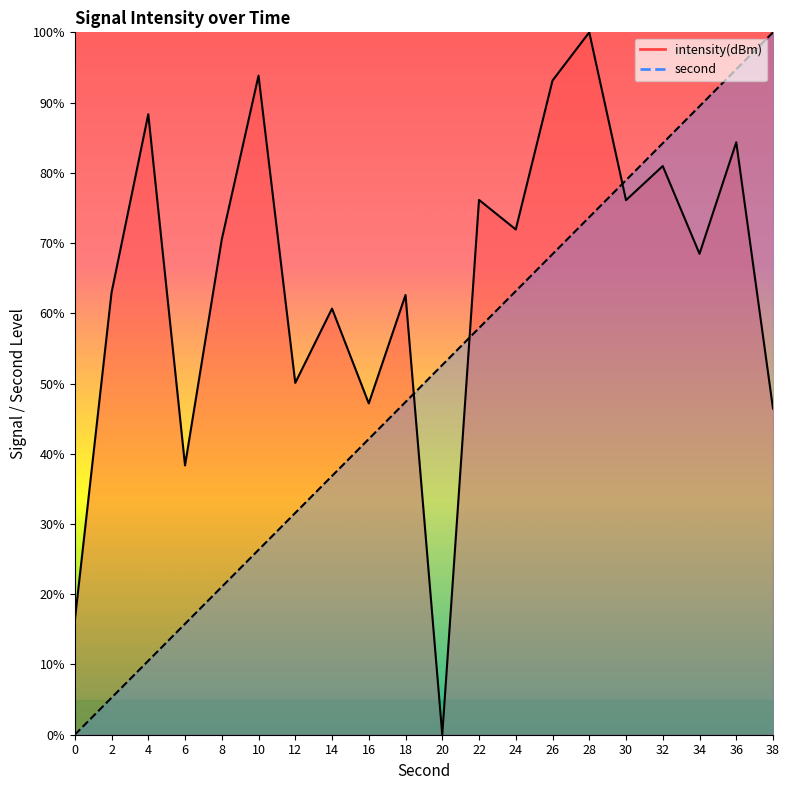

Reading left to right, transcribe all the data shown in this chart.

second: 0.0	5.3	10.5	15.8	21.1	26.3	31.6	36.8	42.1	47.4	52.6	57.9	63.2	68.4	73.7	78.9	84.2	89.5	94.7	100.0
intensity(dBm): 16.2	62.9	88.3	38.3	70.5	93.8	50.1	60.7	47.2	62.6	0.0	76.1	71.9	93.1	100.0	76.1	81.0	68.5	84.3	46.4